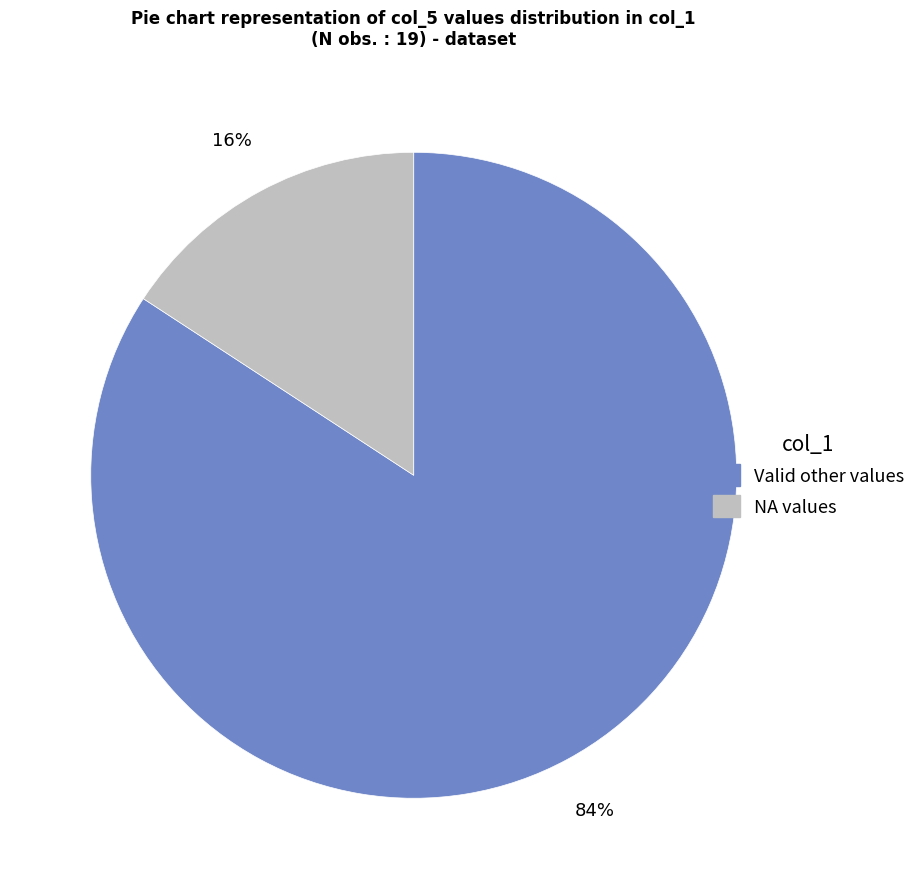

Is there a majority slice in this chart?

Yes